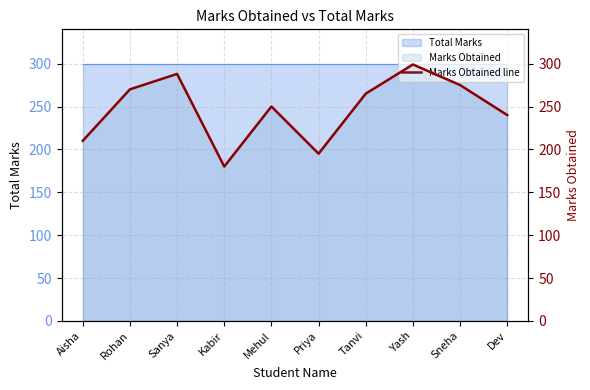

What is the difference between the maximum and minimum values?

119